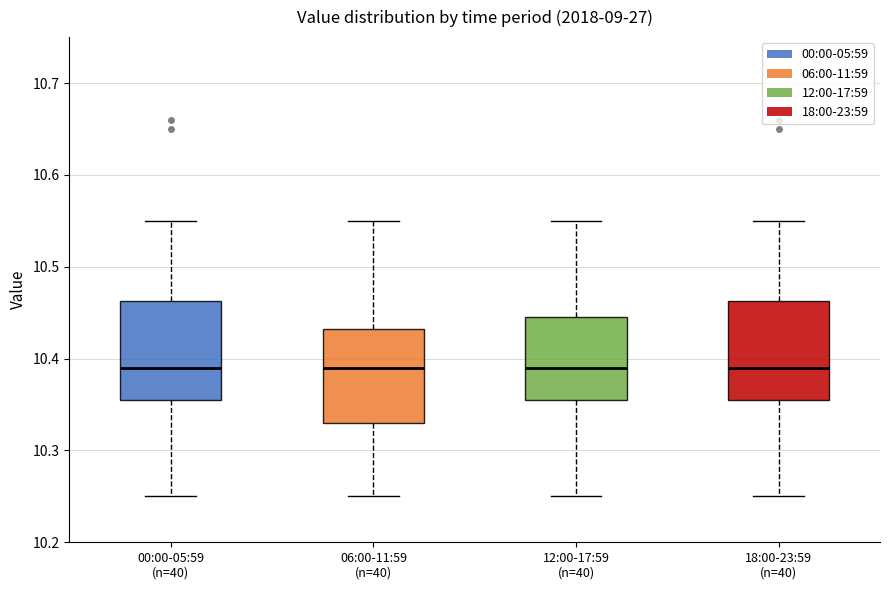

Reading left to right, read every box against the y-axis: the position of its median line, the range the box covers, and the ends of its whiskers. The values are not printed on the chart, so give them approximately, as read against the axis.

00:00-05:59 (n=40): median 10.39, box 10.36 to 10.46, whiskers 10.25 to 10.55
06:00-11:59 (n=40): median 10.39, box 10.33 to 10.43, whiskers 10.25 to 10.55
12:00-17:59 (n=40): median 10.39, box 10.36 to 10.45, whiskers 10.25 to 10.55
18:00-23:59 (n=40): median 10.39, box 10.36 to 10.46, whiskers 10.25 to 10.55